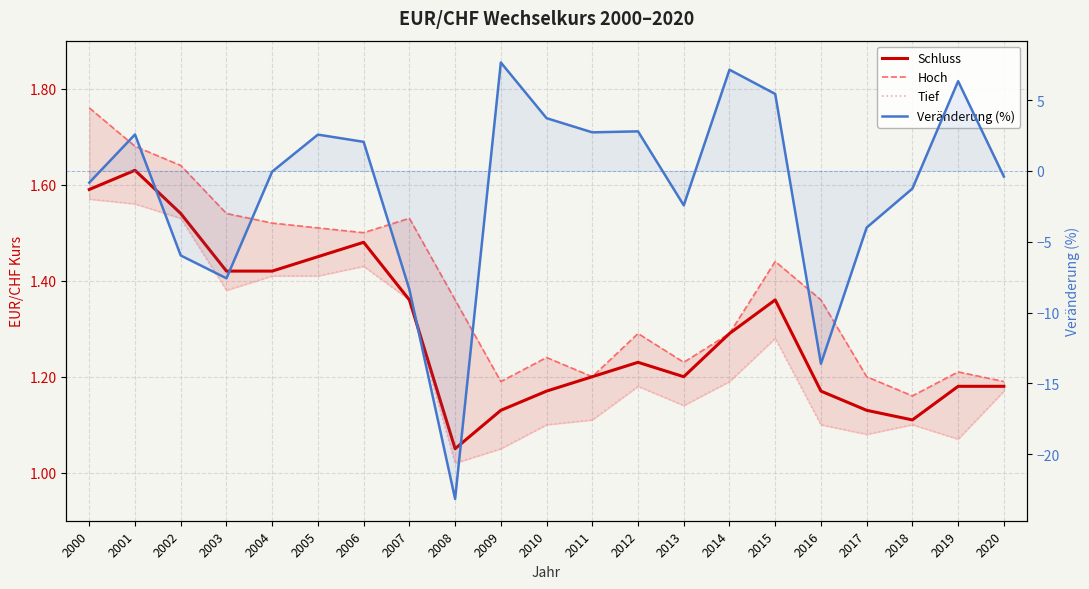

Which series has the largest range (max minus min)?

Veränderung (%)